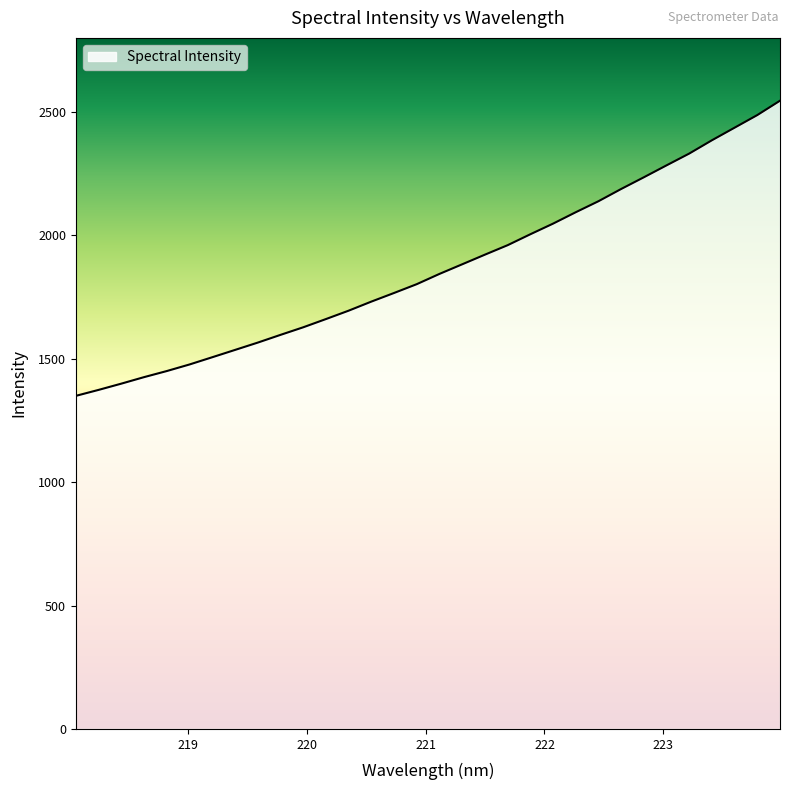

What is the greatest value displayed?

2546.0